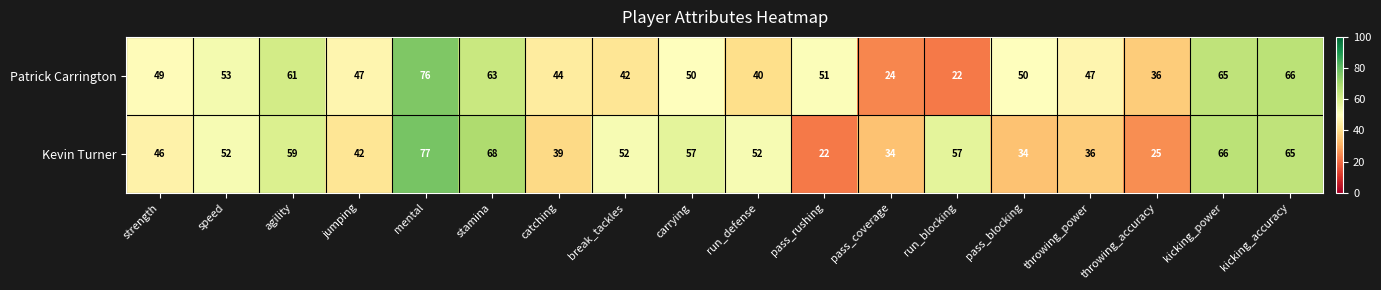

Read the Patrick Carrington value at pass_blocking.

50